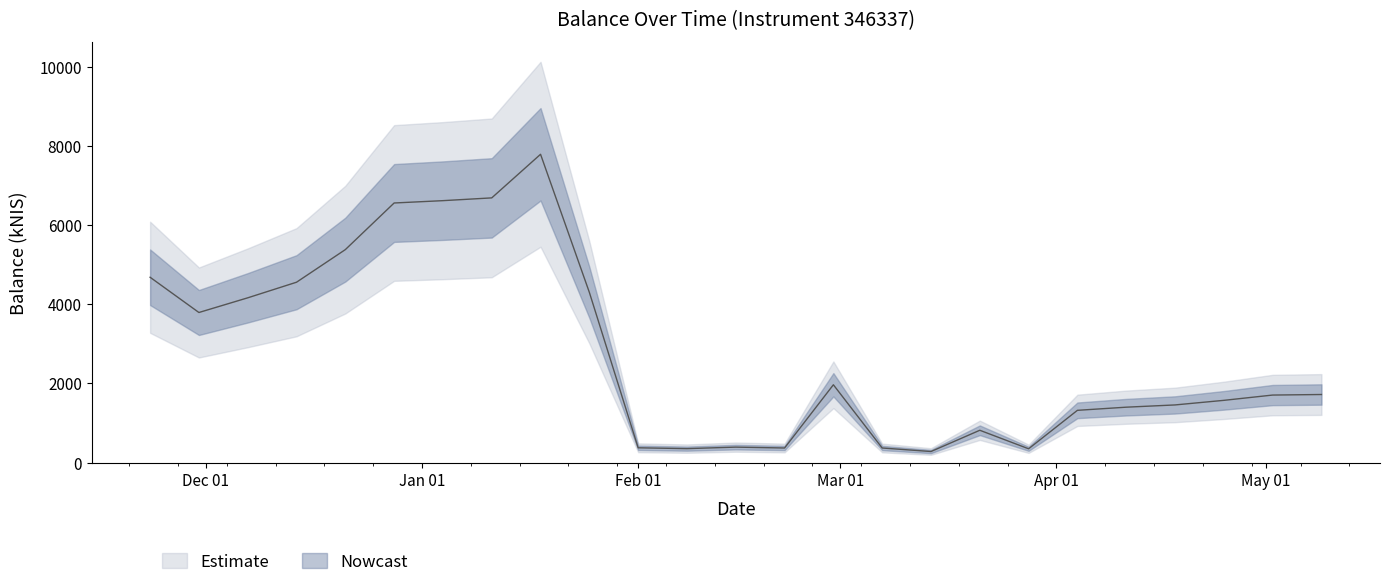

How many points are higher than both their immediate neighbors (excluding endpoints)?

4